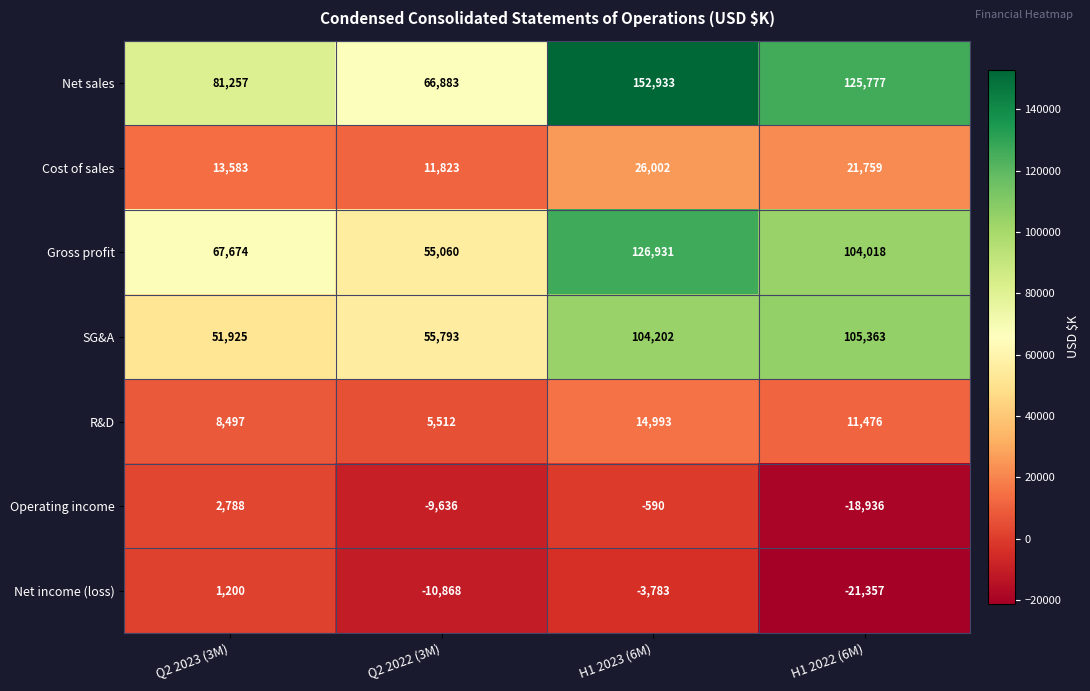

Count the Cost of sales values in the range 13583 to 26002.

3